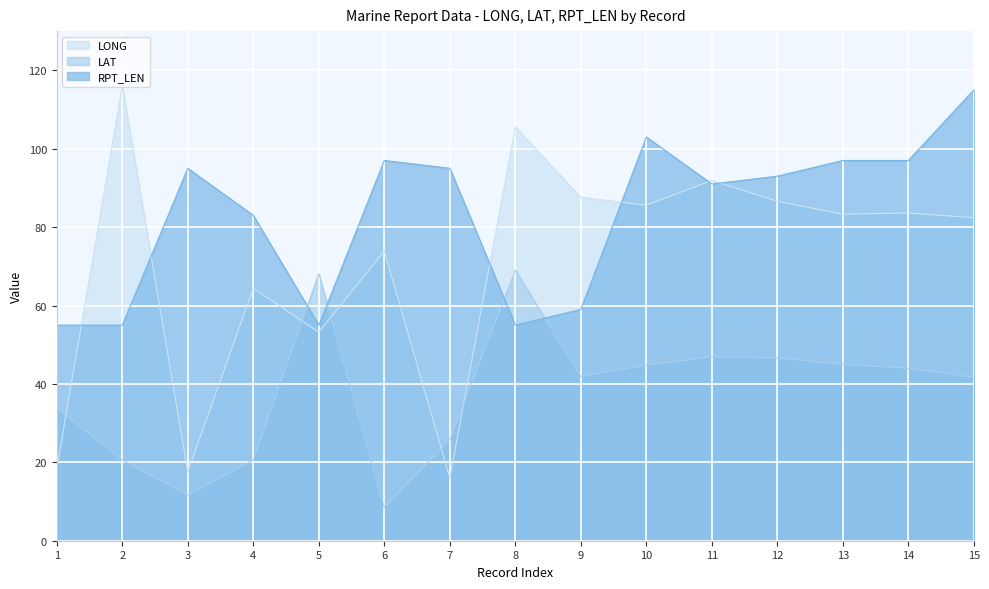

Which series changed the most between 10 and 15?

RPT_LEN